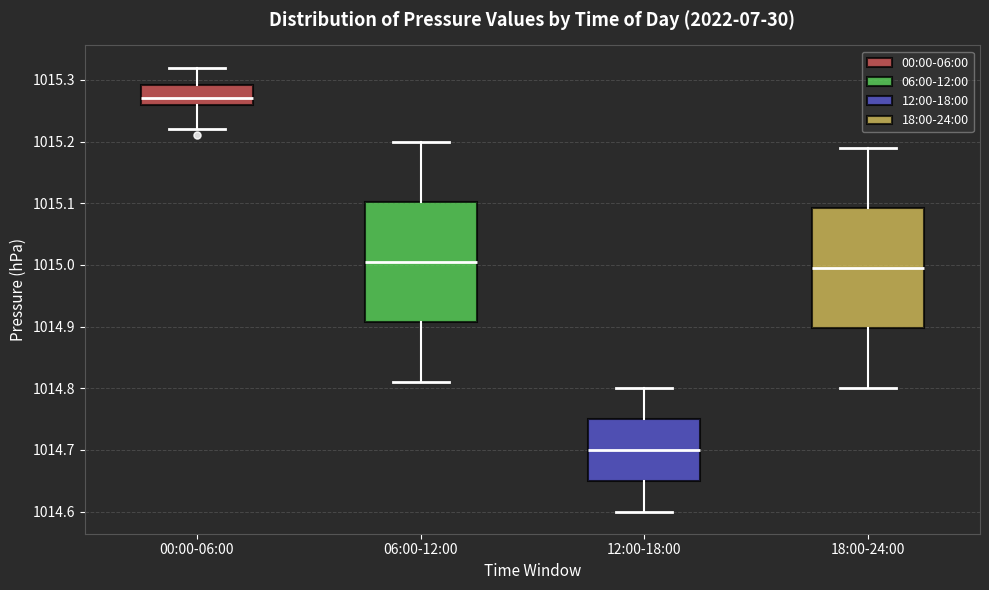

Where does the lower whisker of the box for 06:00-12:00 end on the y-axis? The values are not printed on the chart, so give them approximately, as read against the axis.

1014.81